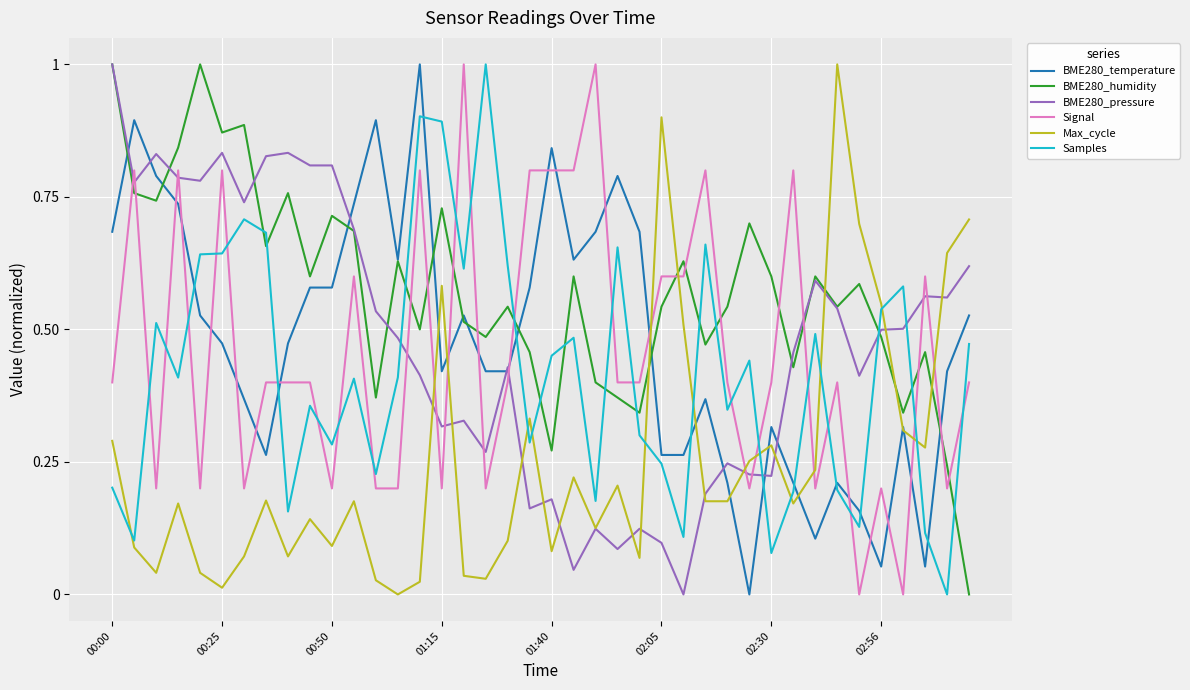

What is the highest value of the BME280_pressure series?

1.0